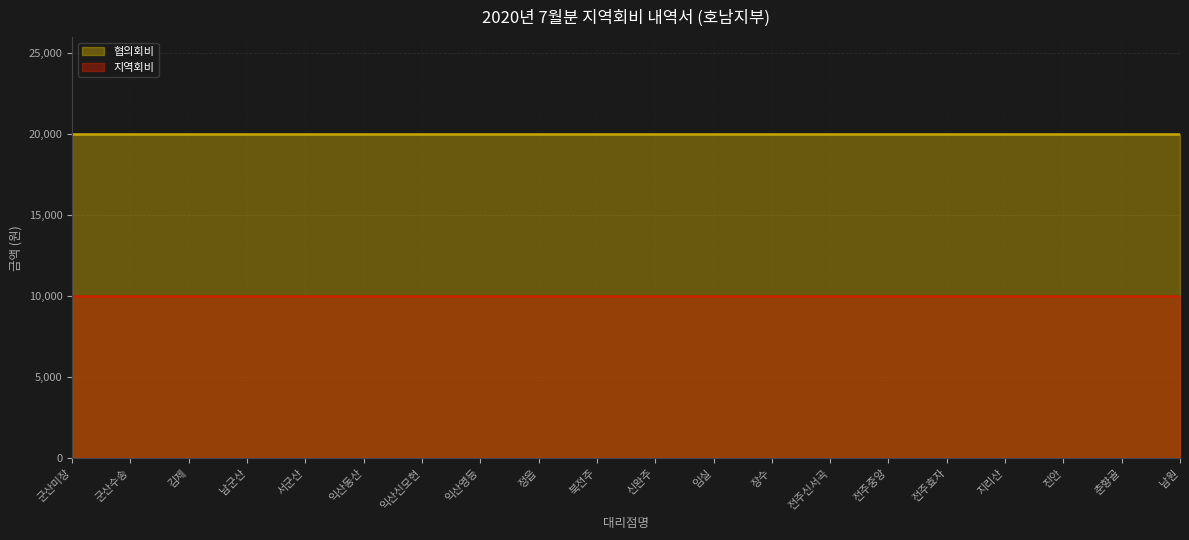

Between 전주효자 and 정읍, which is larger?

전주효자